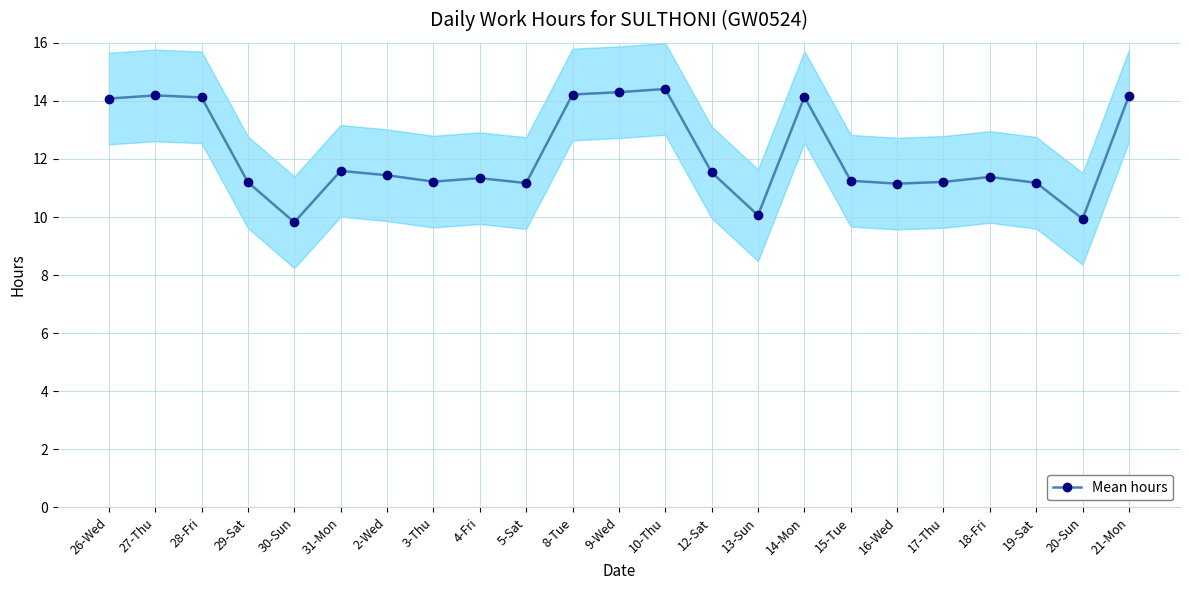

Where is the first local minimum?

30-Sun